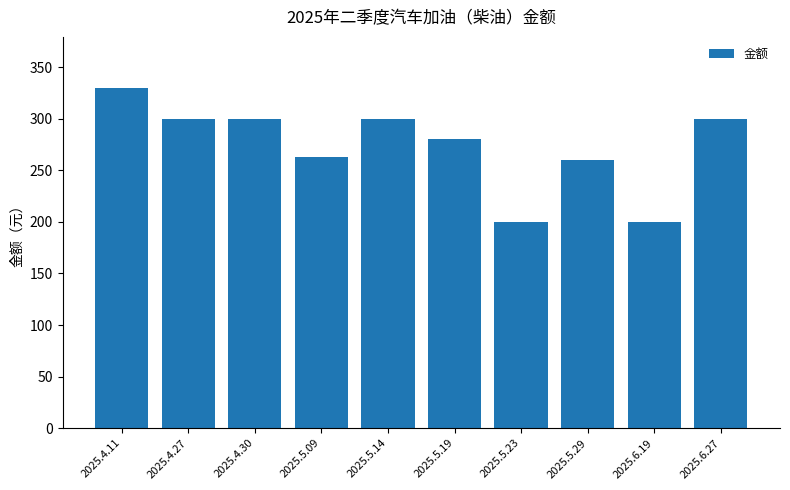

Reading right to left, extract all data points from this chart.

2025.6.27=300	2025.6.19=200	2025.5.29=260	2025.5.23=200	2025.5.19=280	2025.5.14=300	2025.5.09=263	2025.4.30=300	2025.4.27=300	2025.4.11=330